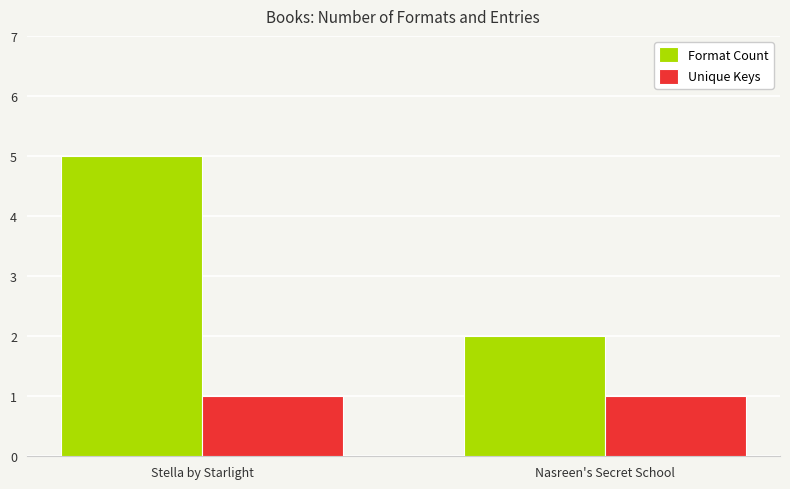

Is the value of Unique Keys at Stella by Starlight greater than the value of Format Count at Stella by Starlight?

No